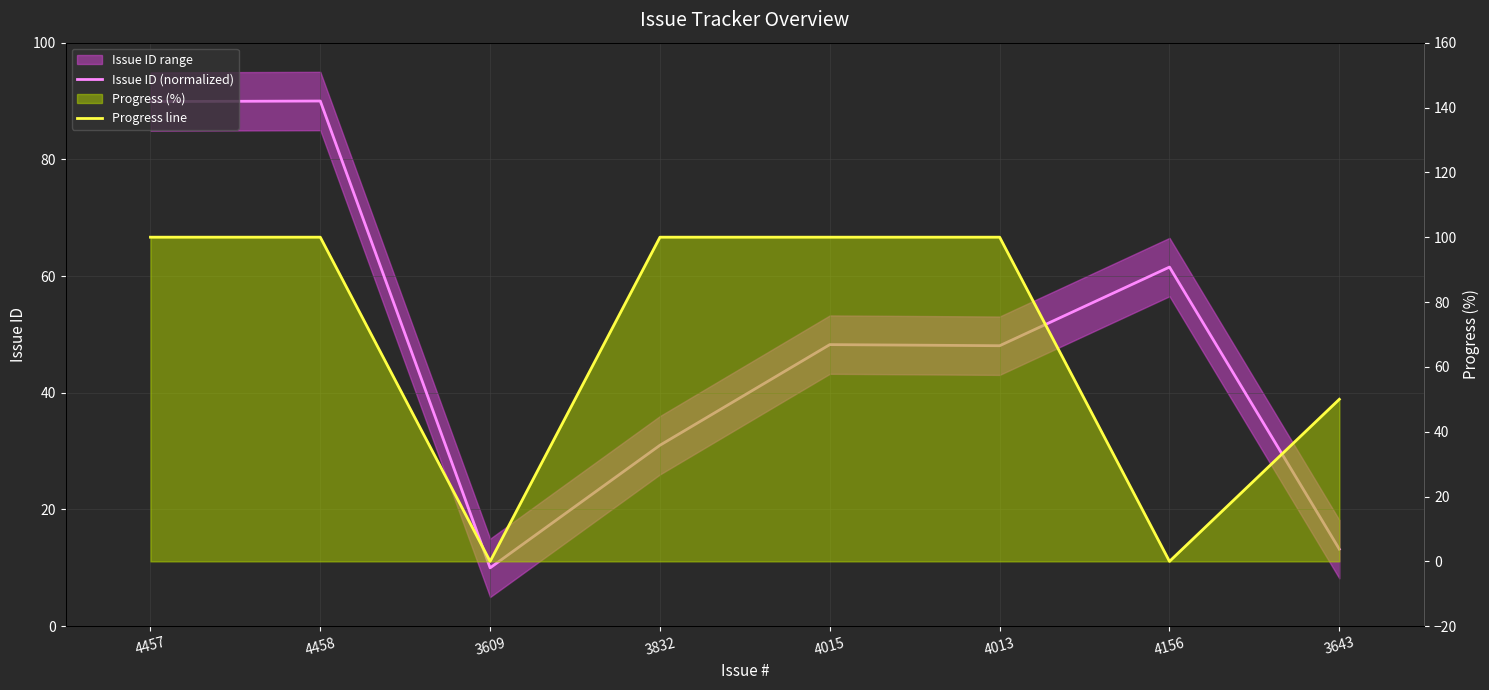

Reading left to right, list all the values displayed in this chart.

Issue ID (normalized): 4457=89.9	4458=90.0	3609=10.0	3832=31.0	4015=48.3	4013=48.1	4156=61.5	3643=13.2
Progress line: 4457=100.0	4458=100.0	3609=0.0	3832=100.0	4015=100.0	4013=100.0	4156=0.0	3643=50.0